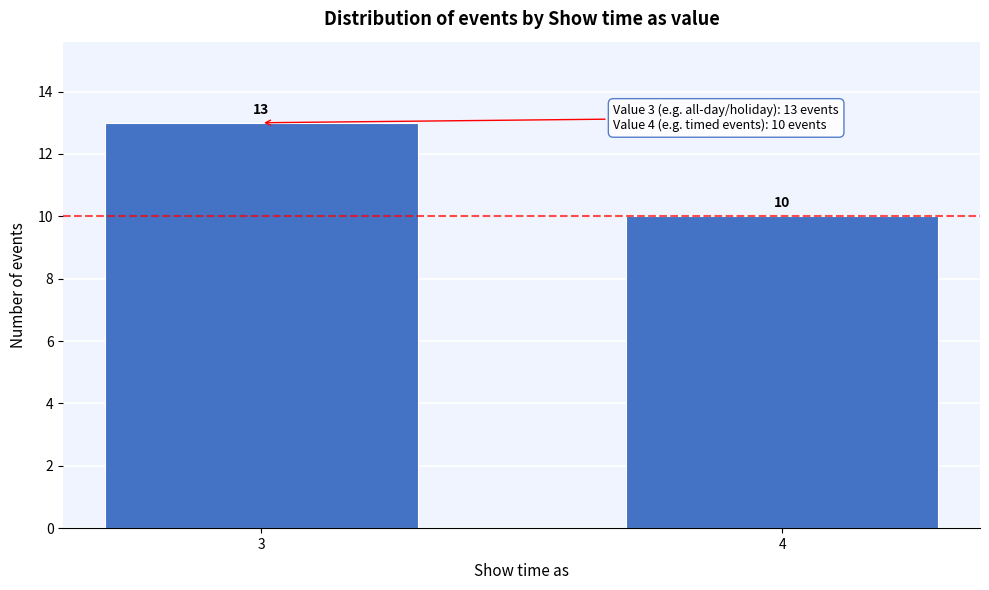

Reading right to left, what are all the values shown in this chart?

10	13